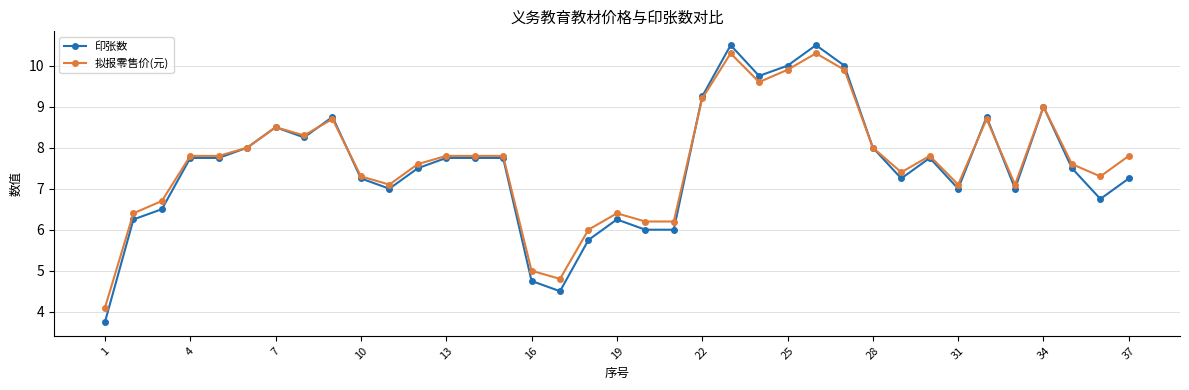

After their last crossing, which series has the higher values: 拟报零售价(元) or 印张数?

拟报零售价(元)